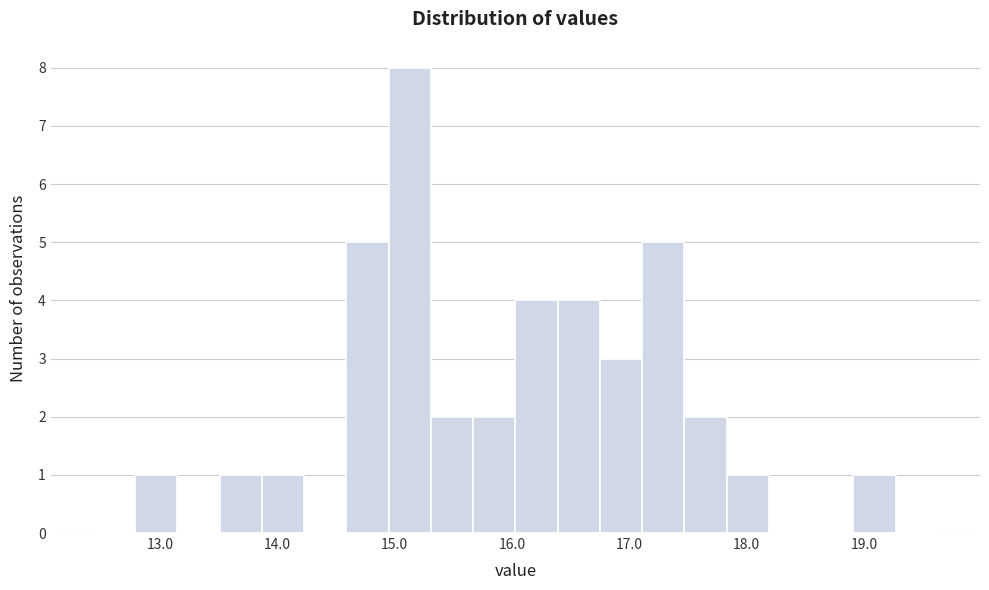

Read against the x-axis, roughly where is the centre of the tallest bar?

15.1